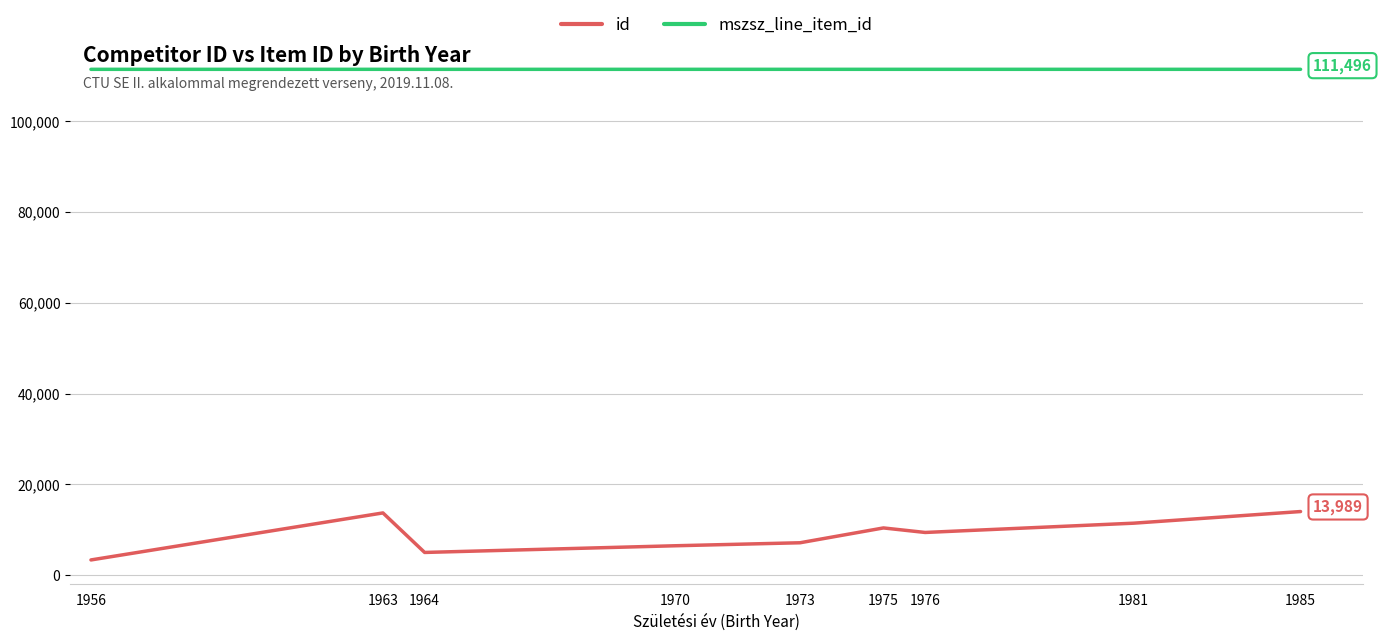

What is the total value across all series at 1981?

122917.5